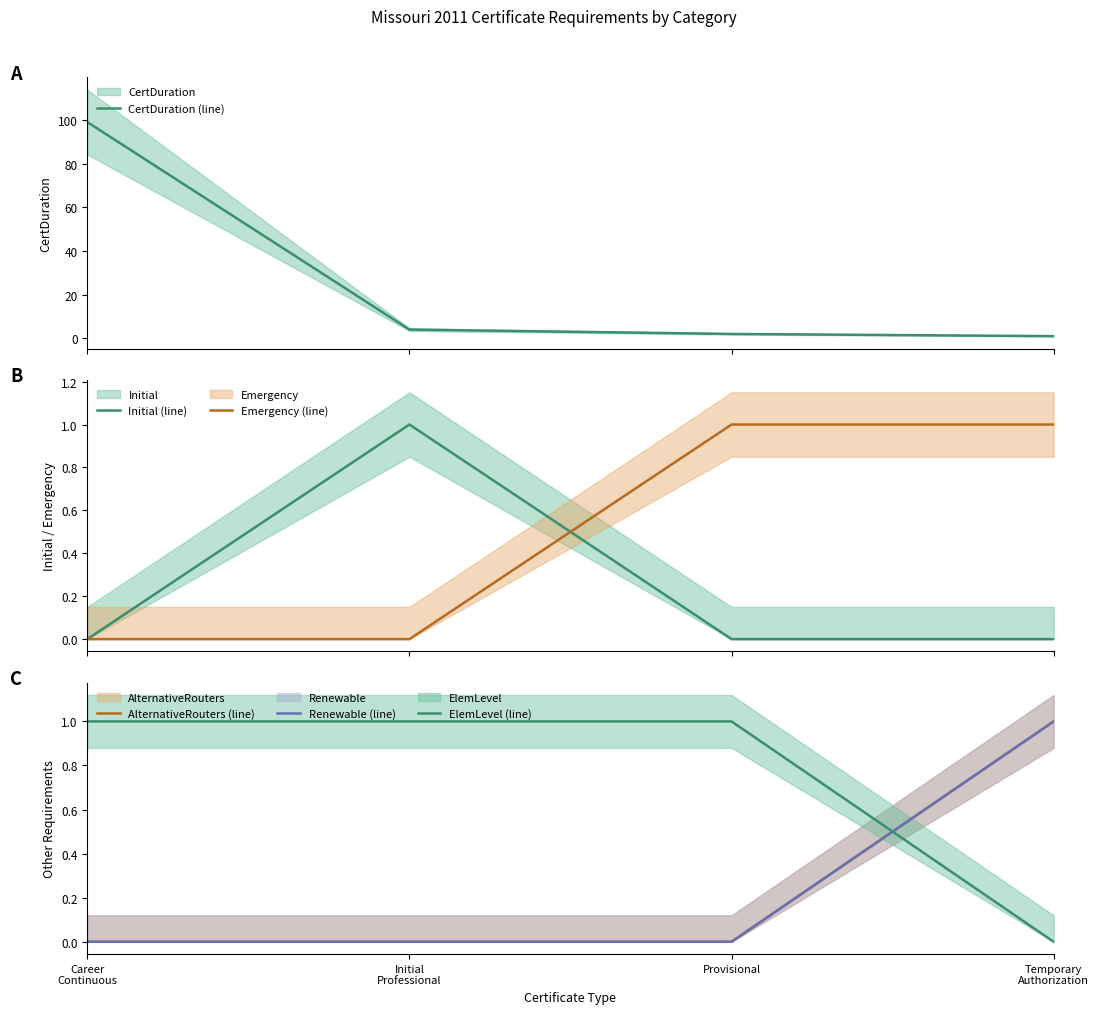

True or false: CertDuration (line) has a value of 26 at Career
Continuous.

False